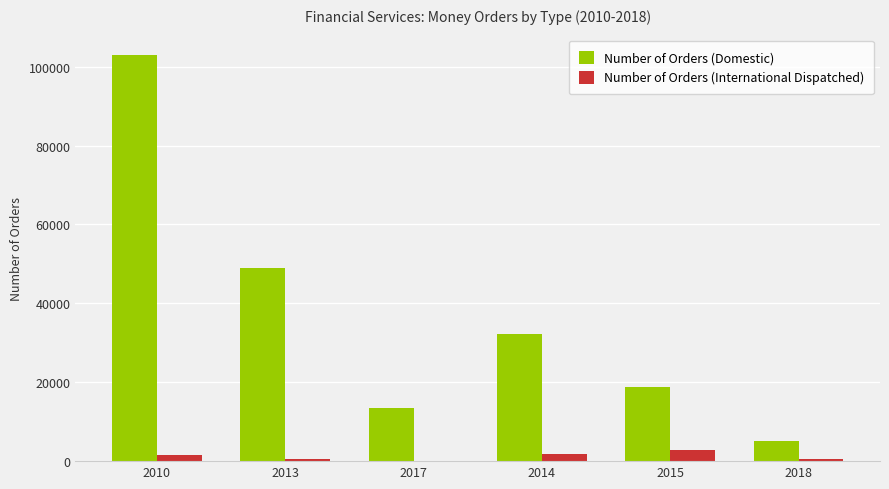

Which series has the largest total across all categories?

Number of Orders (Domestic)